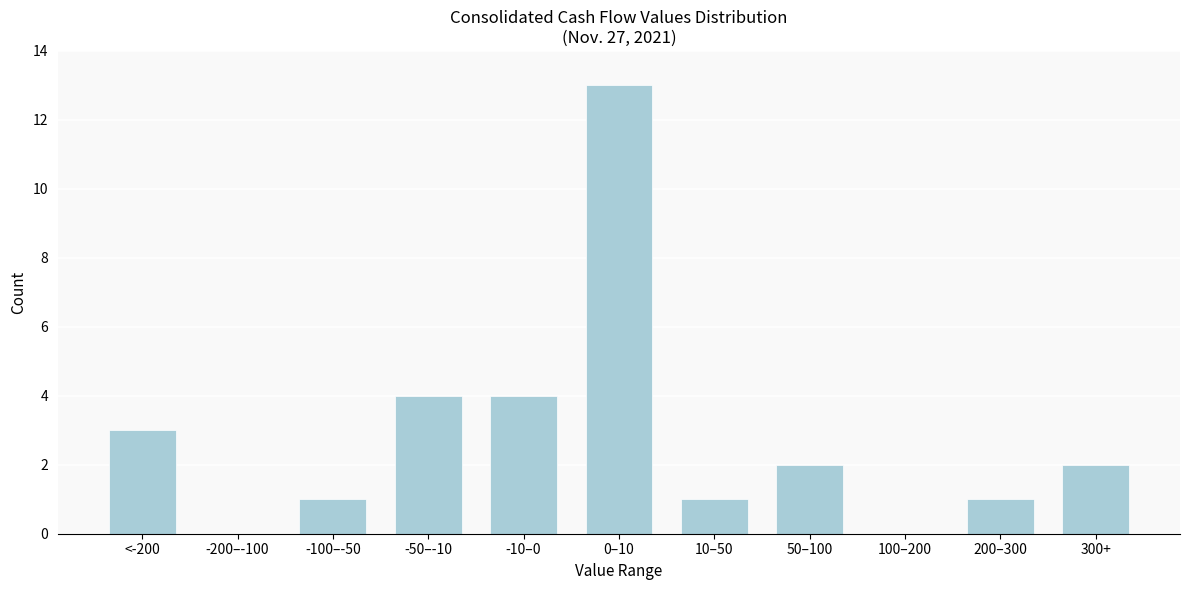

Reading left to right, transcribe all the data shown in this chart.

<-200=3	-200–-100=0	-100–-50=1	-50–-10=4	-10–0=4	0–10=13	10–50=1	50–100=2	100–200=0	200–300=1	300+=2